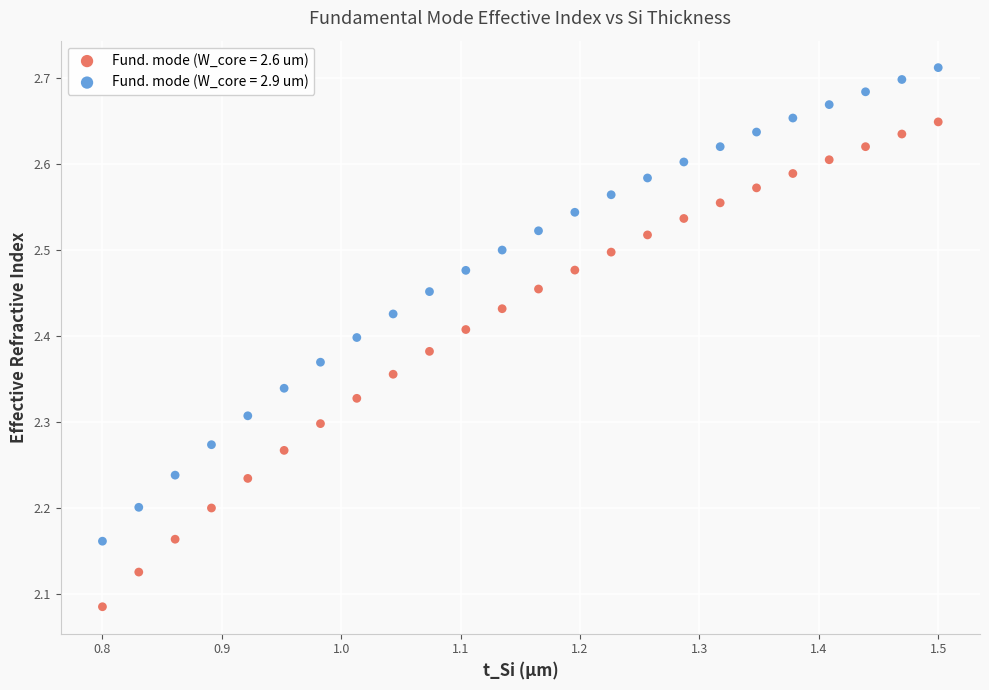

Which series reaches the maximum Y coordinate?

Fund. mode (W_core = 2.9 um)